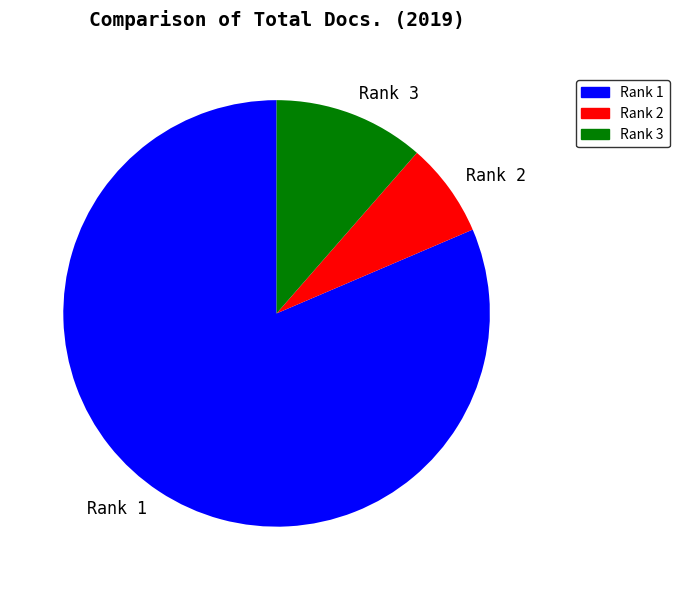

The Rank 1 slice represents 81% of the pie. True or false?

True